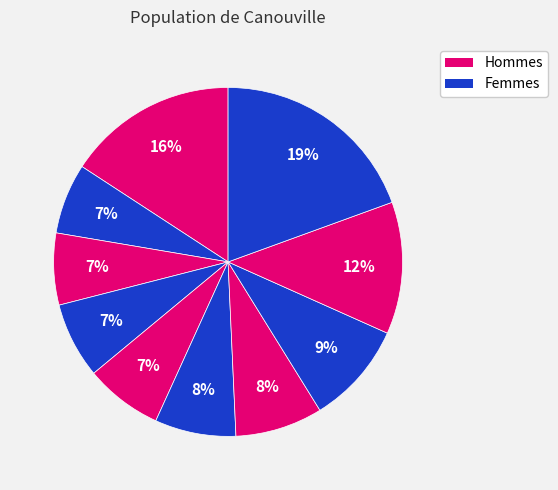

How many slices are in this pie chart?

10